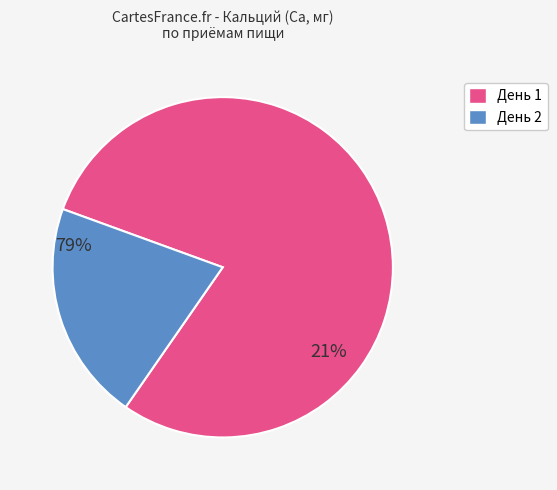

Is there a majority slice in this chart?

Yes